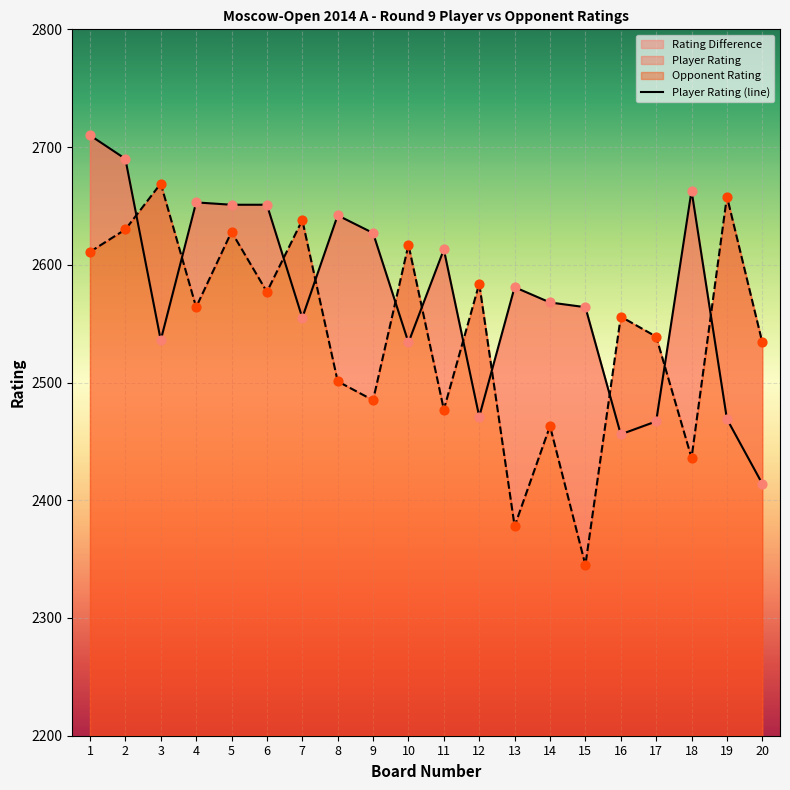

Which series contains the highest Y value?

Player Rating